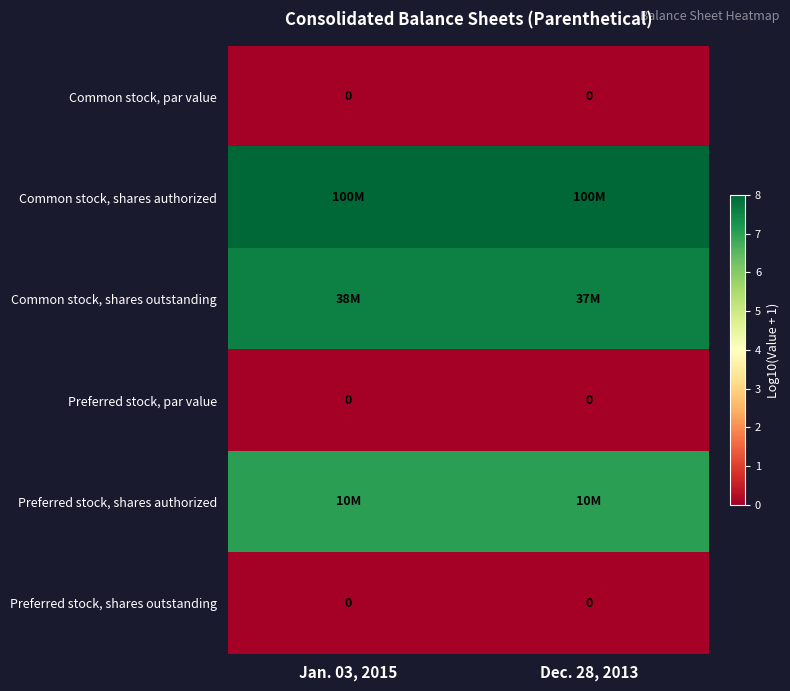

Which label corresponds to the smallest value in the chart?

Jan. 03, 2015